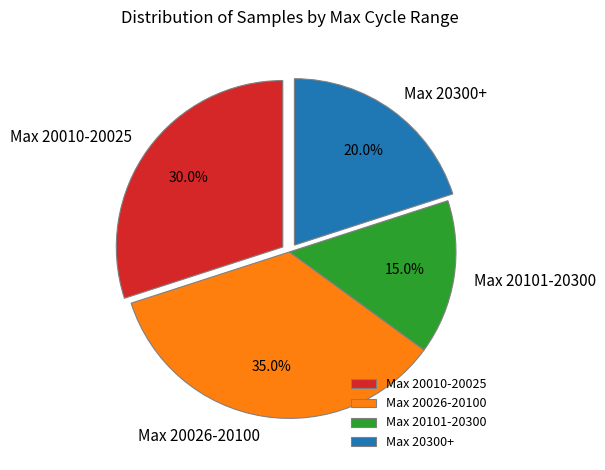

How many slices are in this pie chart?

4